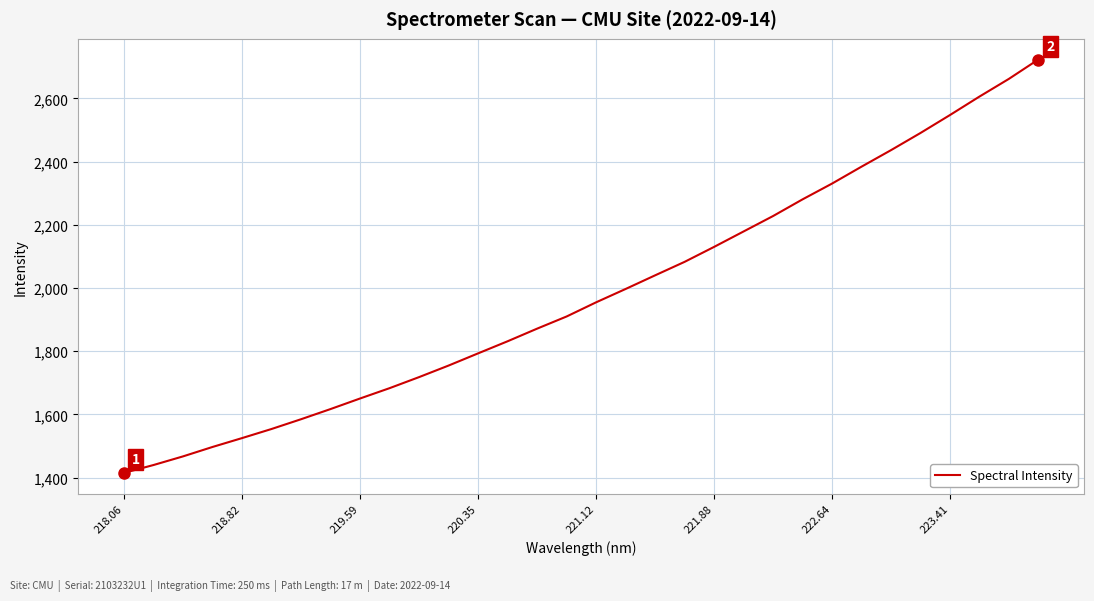

What is the difference between the maximum and minimum values?

1308.5